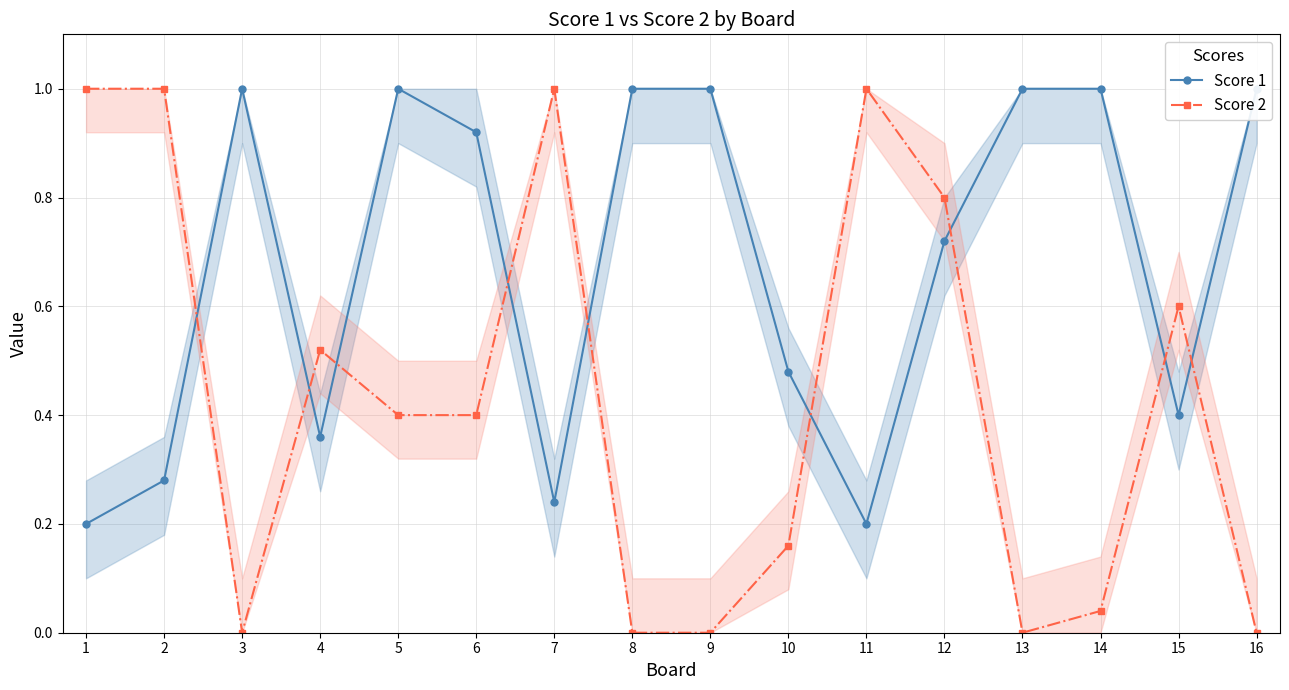

The Score 1 series shows 0.1 at 4. True or false?

False